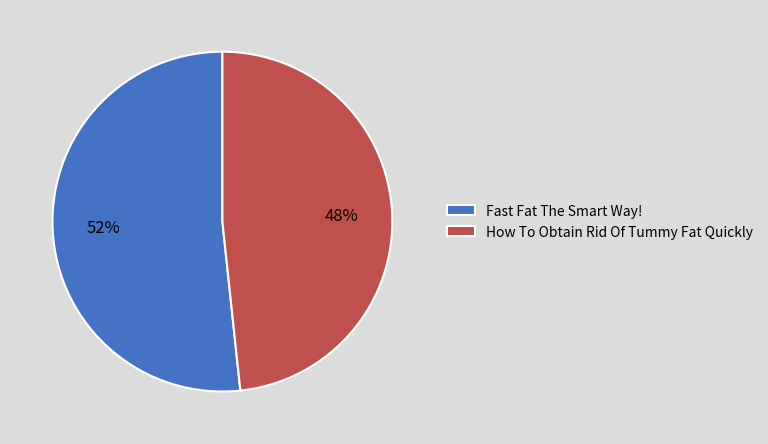

To the nearest percent, what is the average slice percentage?

50%